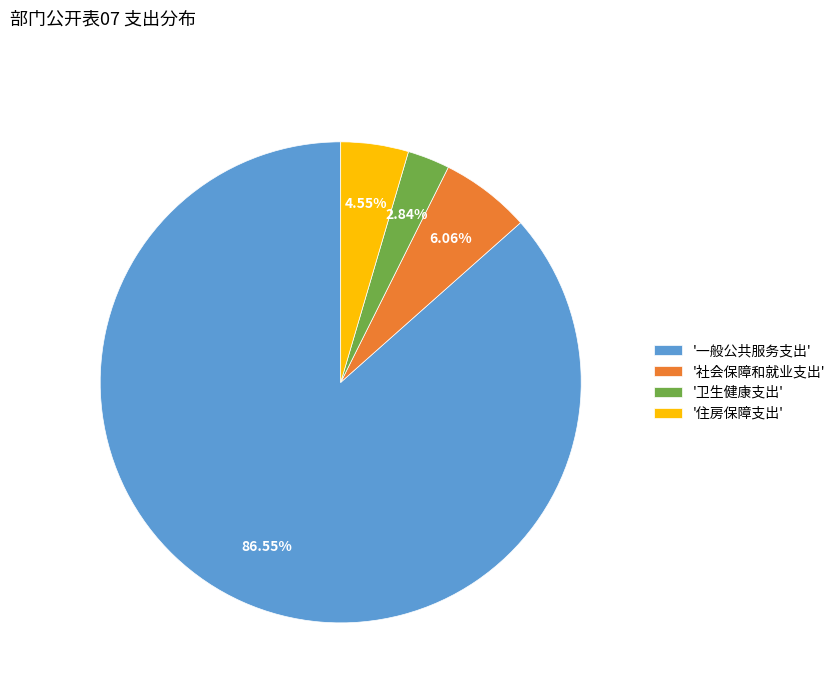

Which slice is the smallest?

'卫生健康支出'